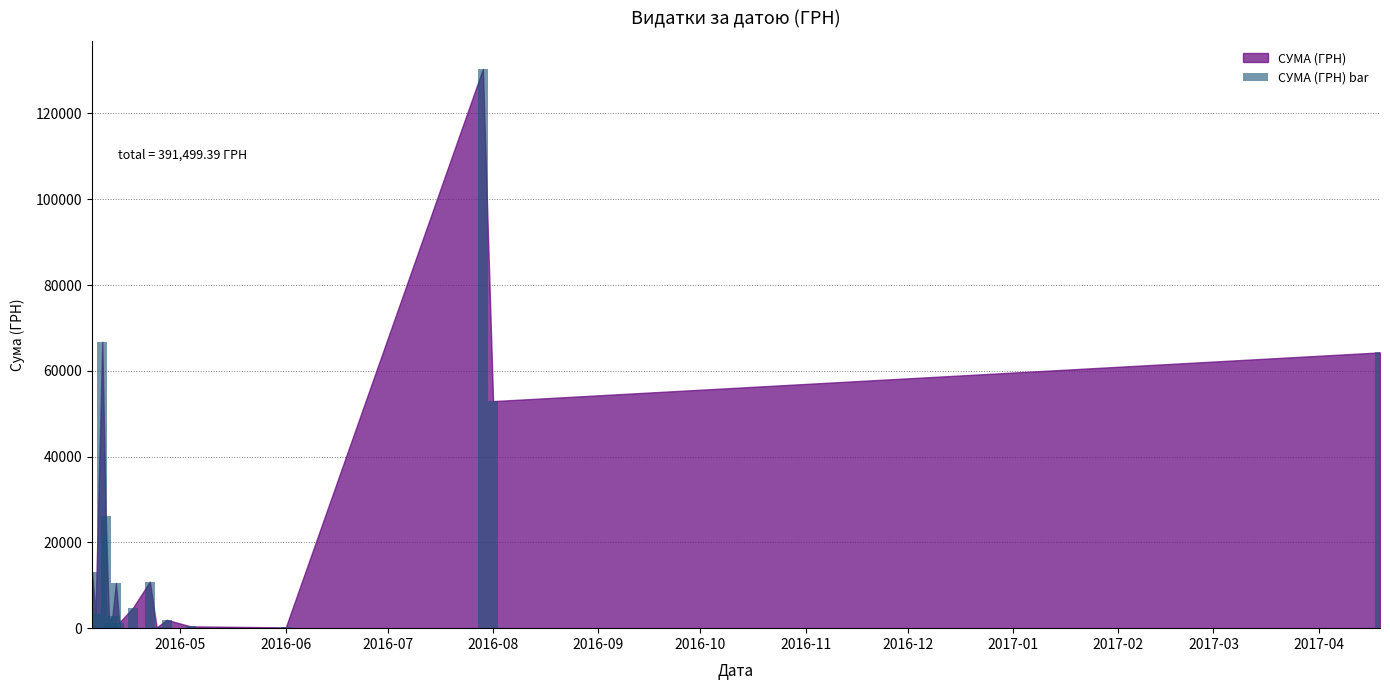

Count the number of categories in the chart.

17